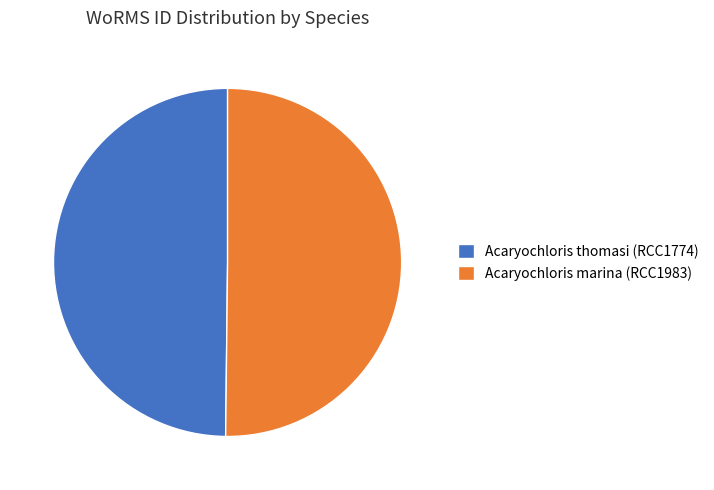

True or false: Acaryochloris marina (RCC1983) accounts for 40% of the total.

False